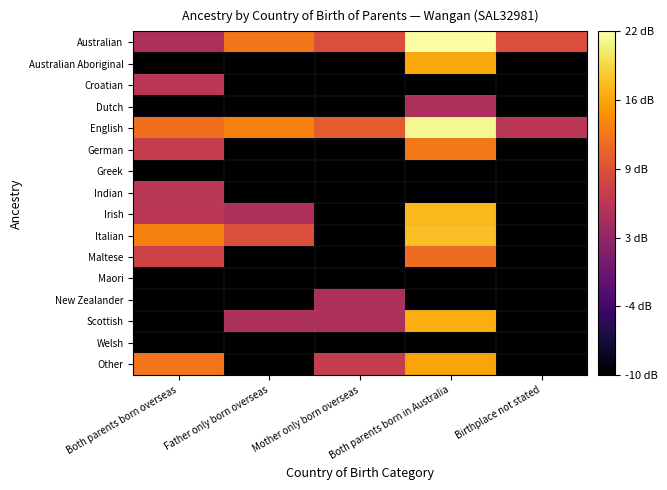

At which category does the chart reach its peak across all series?

Both parents born in Australia